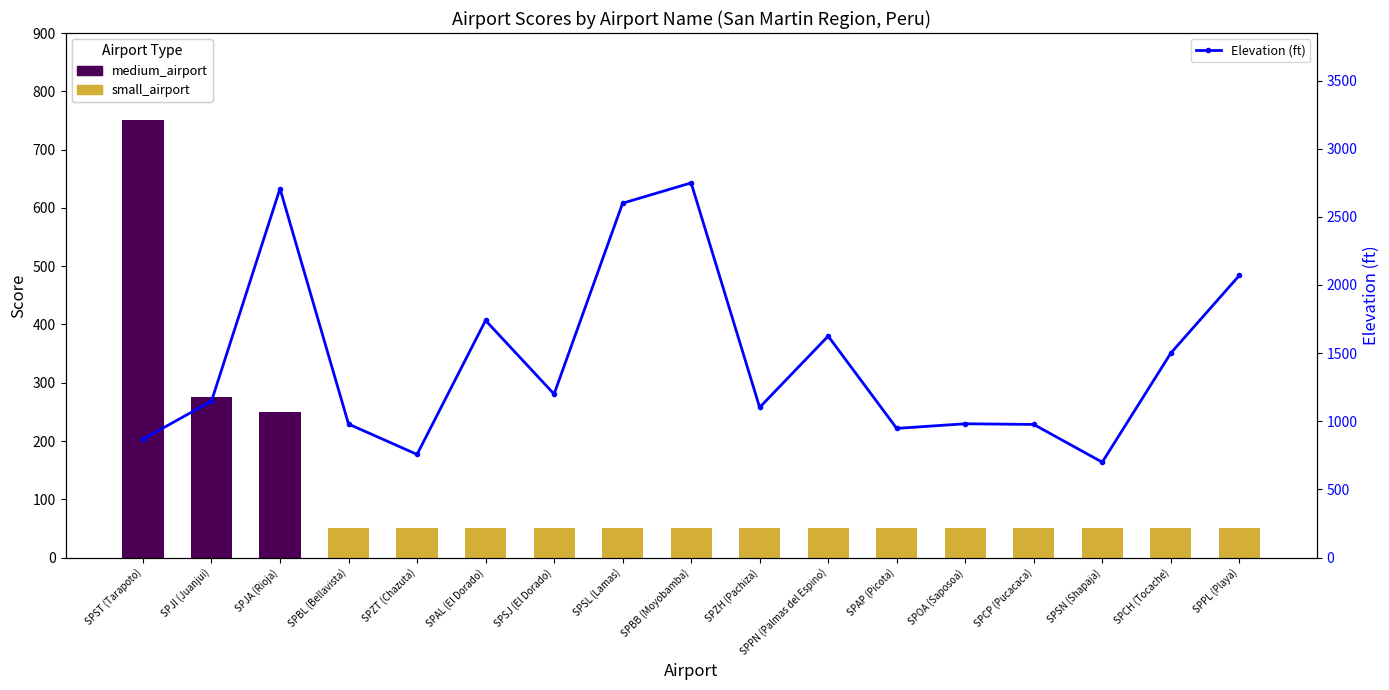

True or false: the data shows 250 at SPJA (Rioja).

True